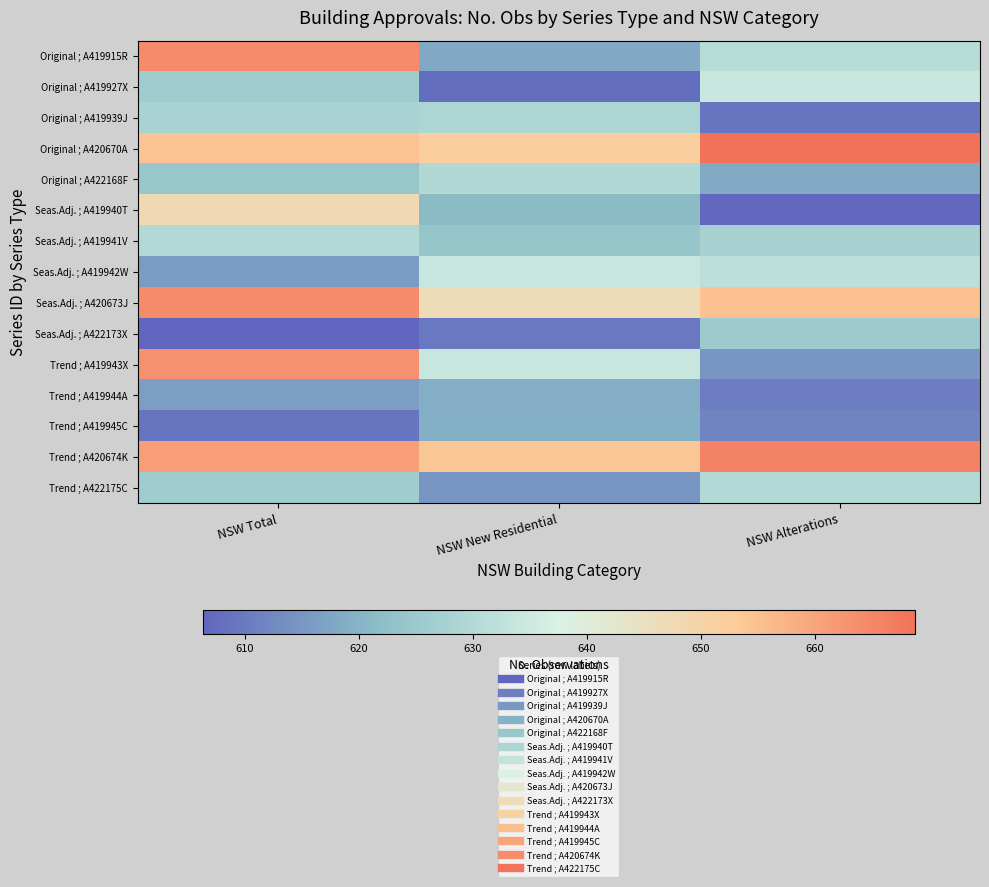

Rank the series by their maximum value, from highest to lowest.

Original ; A420670A, Trend ; A420674K, Seas.Adj. ; A420673J, Original ; A419915R, Trend ; A419943X, Seas.Adj. ; A419940T, Original ; A419927X, Seas.Adj. ; A419942W, Trend ; A422175C, Seas.Adj. ; A419941V, Original ; A422168F, Original ; A419939J, Seas.Adj. ; A422173X, Trend ; A419945C, Trend ; A419944A